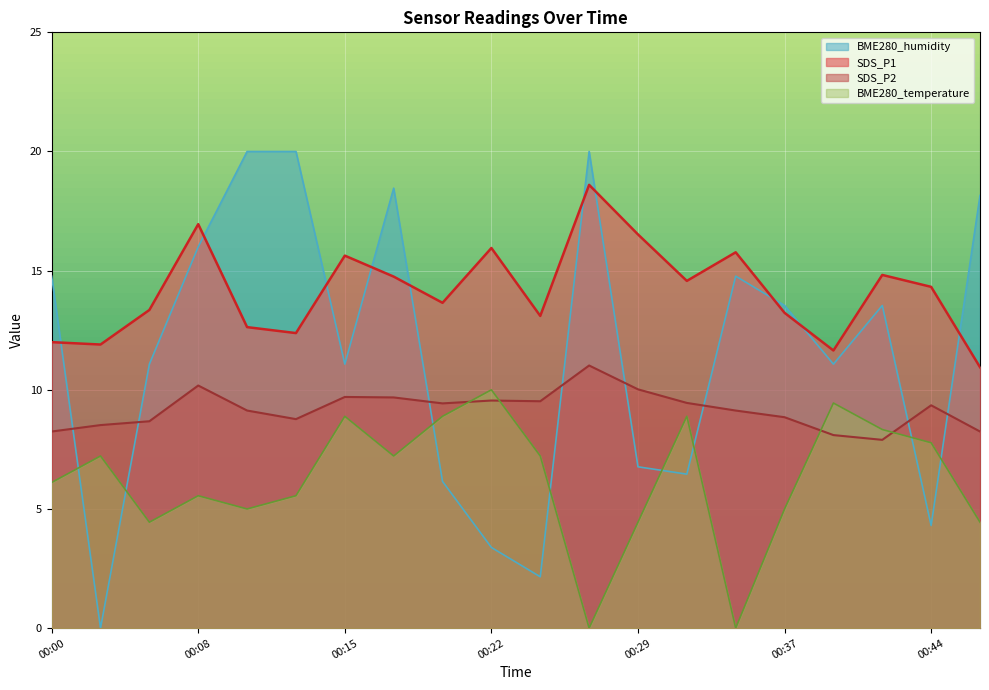

What is the difference between the second highest and minimum values in the SDS_P1 series?

6.0